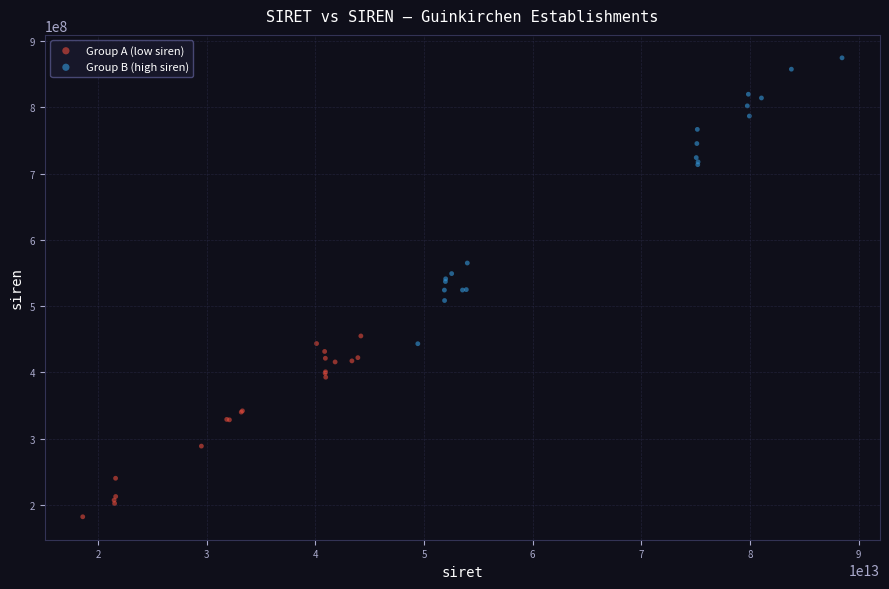

Which series reaches the maximum Y coordinate?

Group B (high siren)